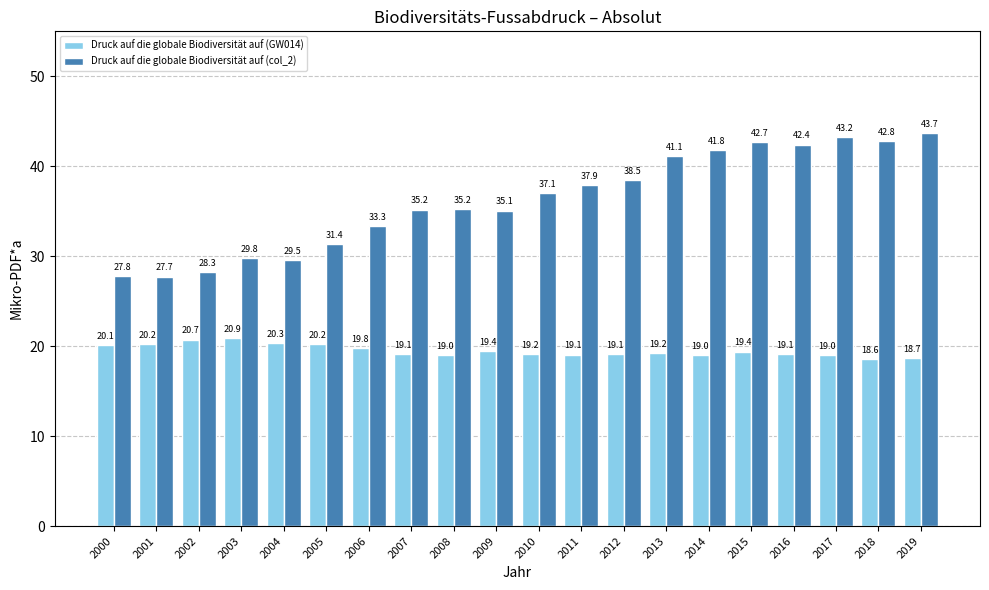

Where is Druck auf die globale Biodiversität auf (col_2) nearest to the value 35?

2009